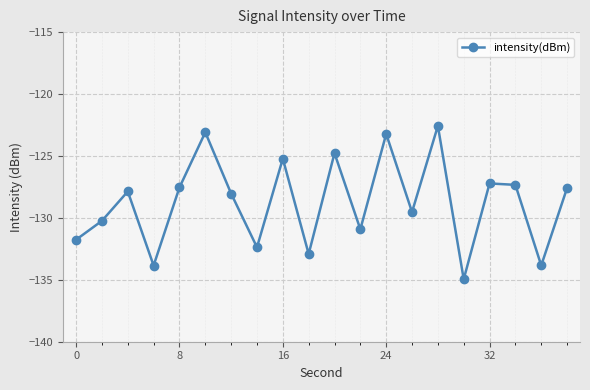

What is the sum of all values?

-2574.9